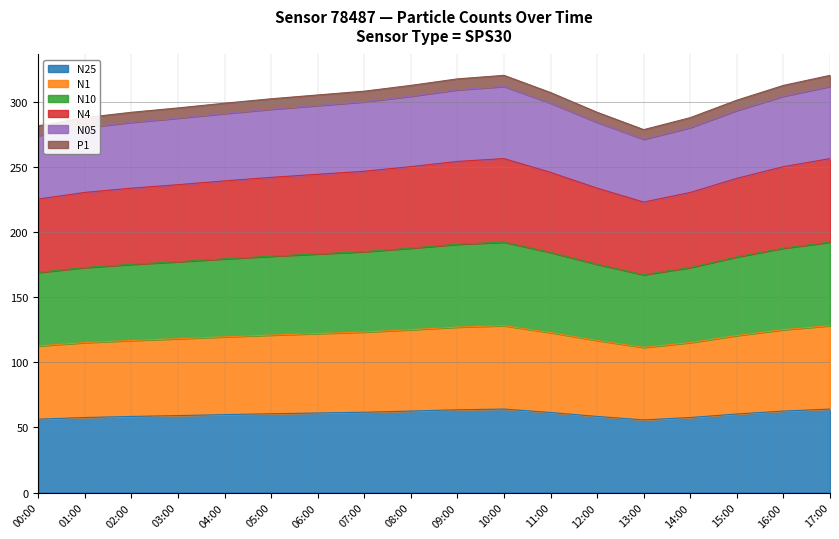

At how many categories does at least one series exceed 290?

14